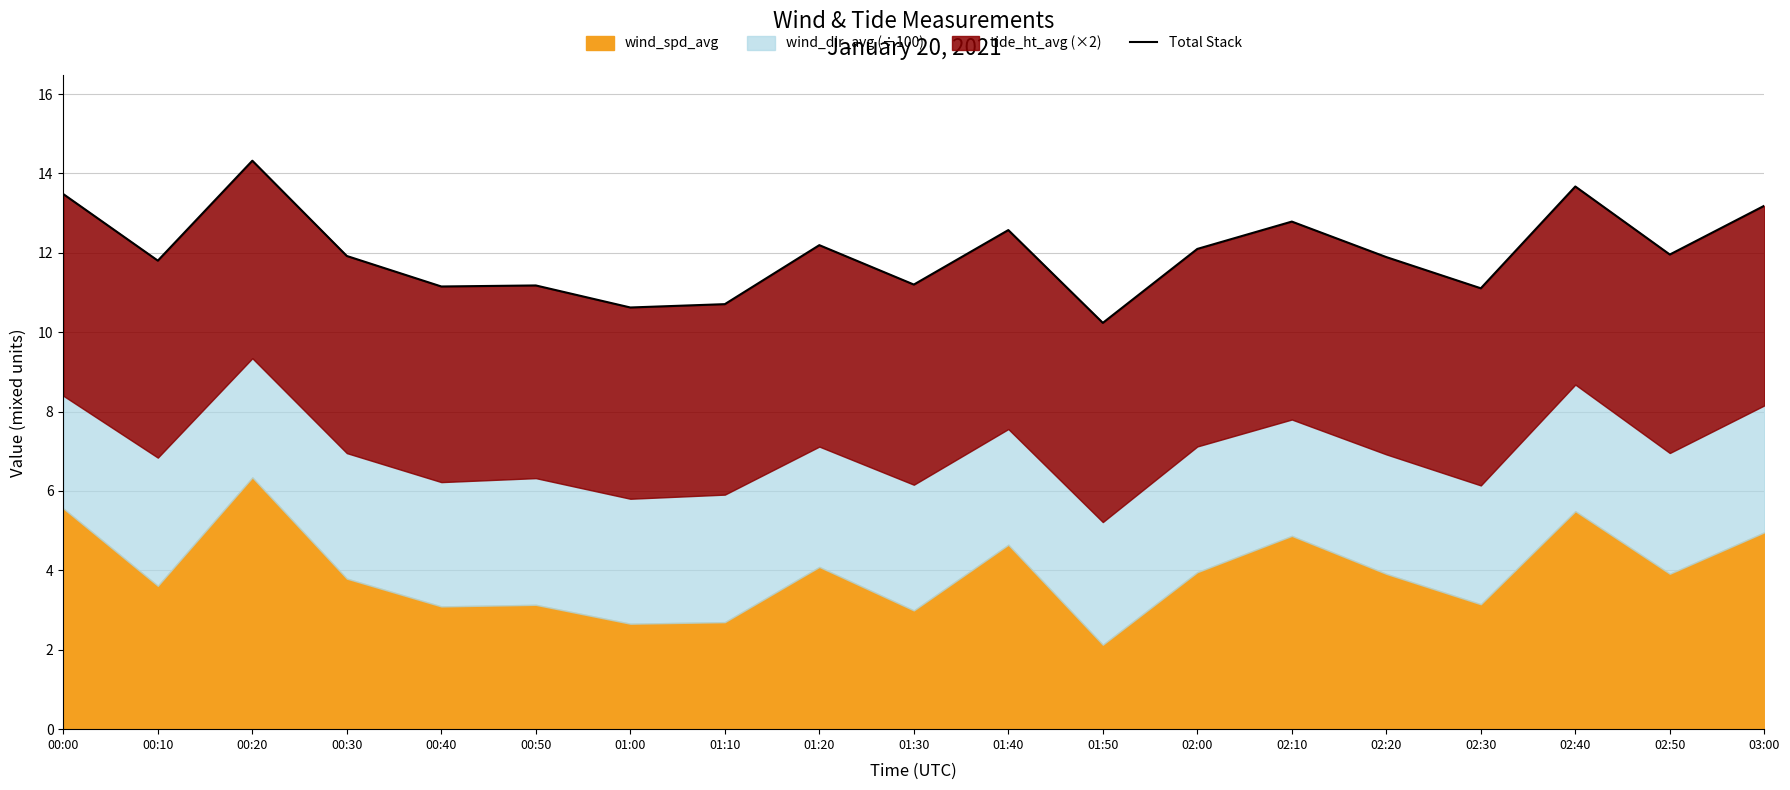

What is the minimum value shown in the chart?

10.2